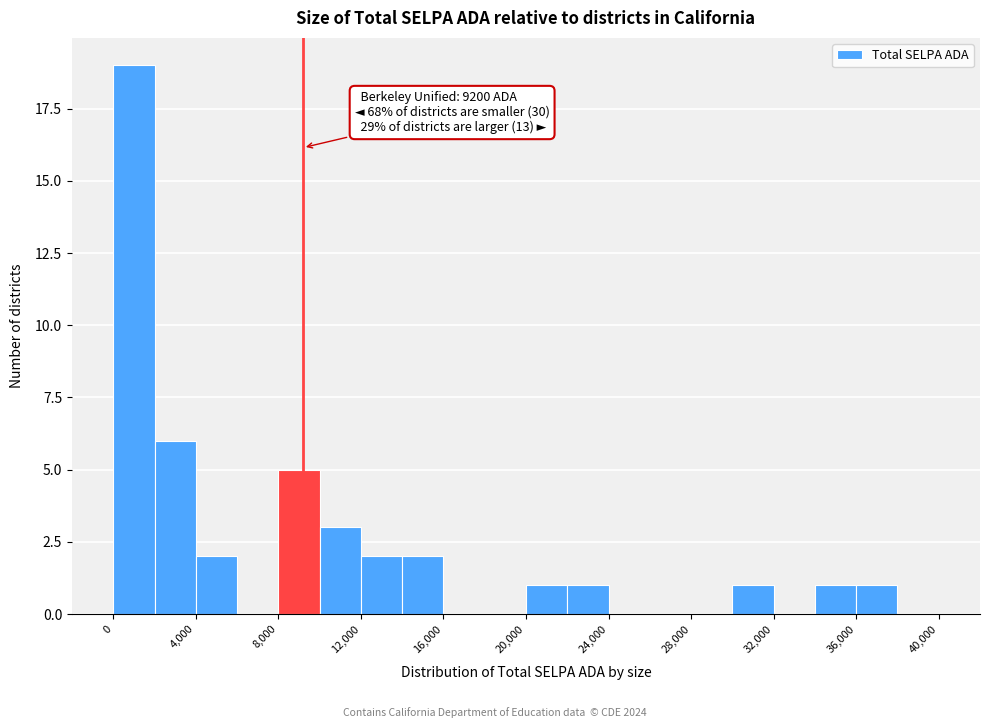

Over which range of the x-axis is the bar tallest?

0 to 2000